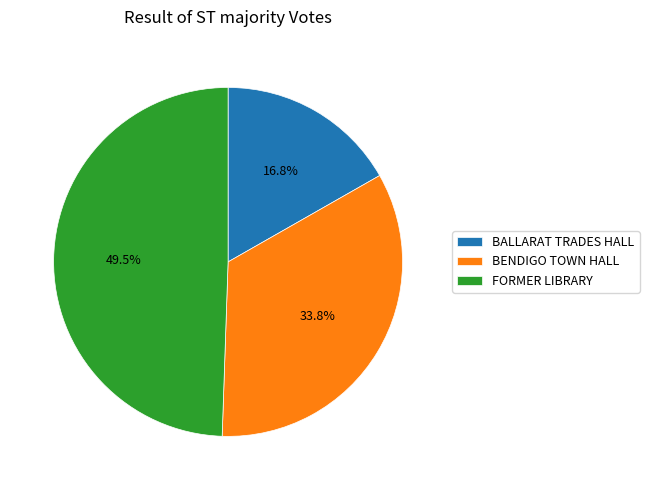

Does FORMER LIBRARY account for over 50% of the chart?

No